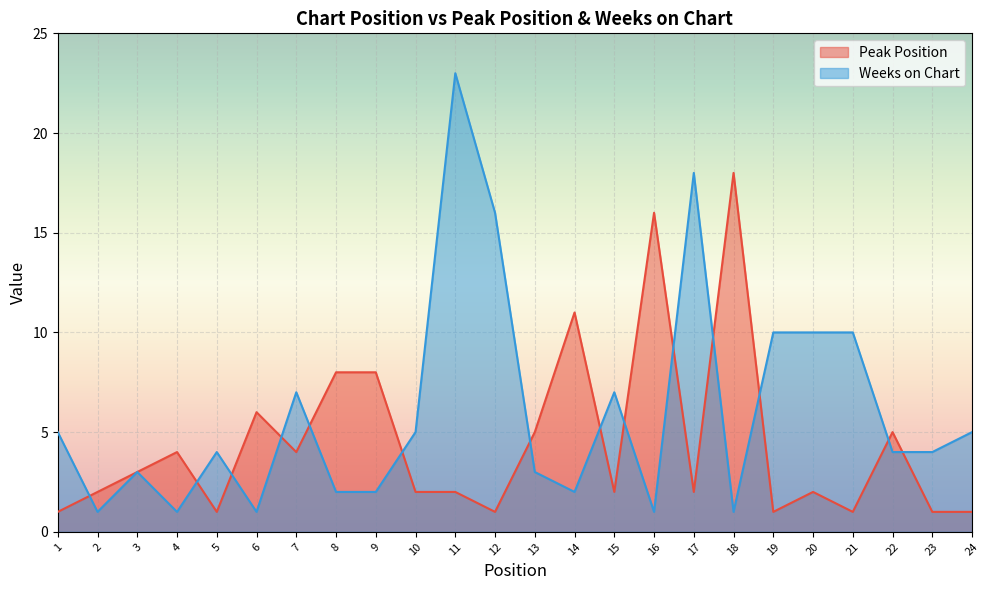

Read the Peak Position value at 18, to the nearest 10.

20